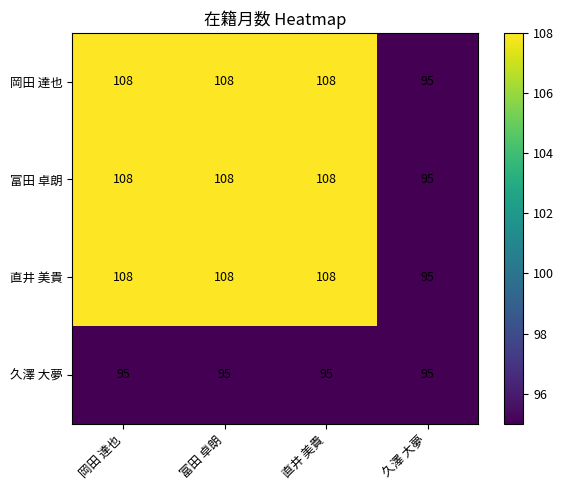

What is the sum of all 直井 美貴 values?

419